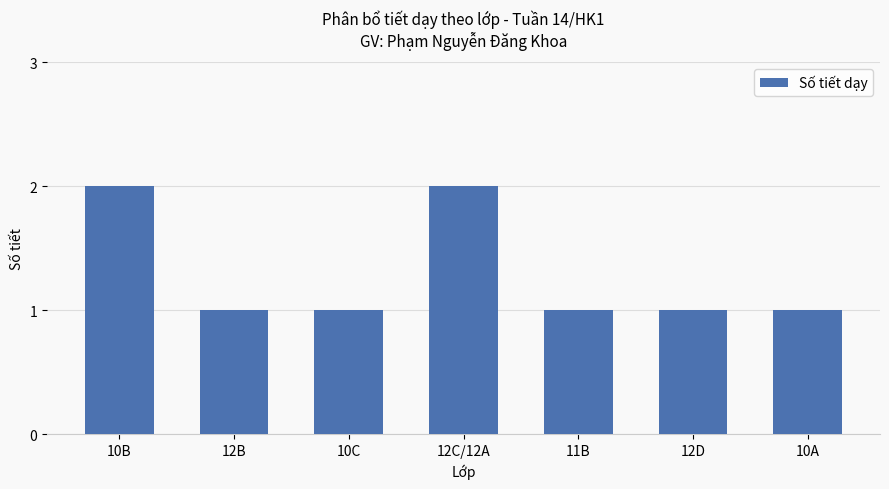

Are the bars grouped side by side (vs. stacked)?

No